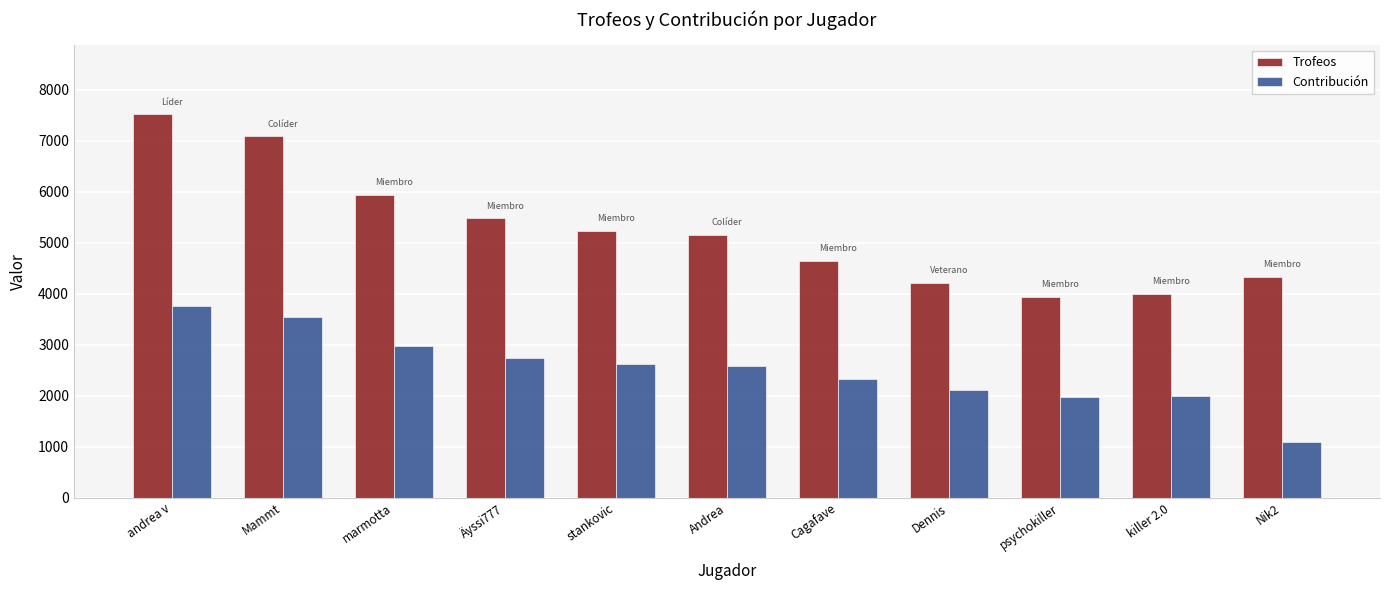

What is the difference between the highest and lowest values at marmotta?

2972